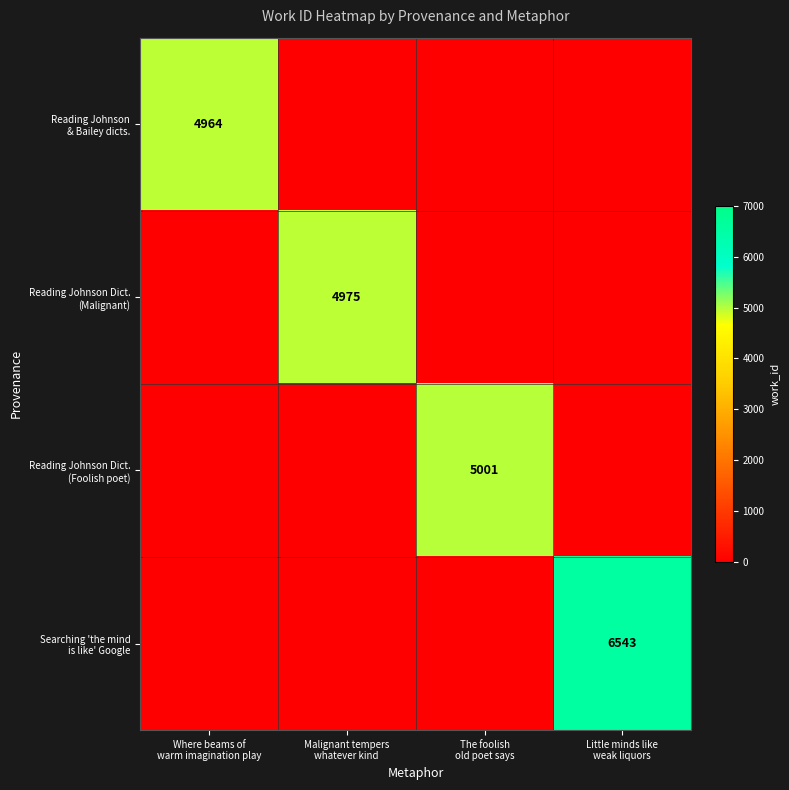

What is the total value across all series at Malignant tempers
whatever kind?

4975